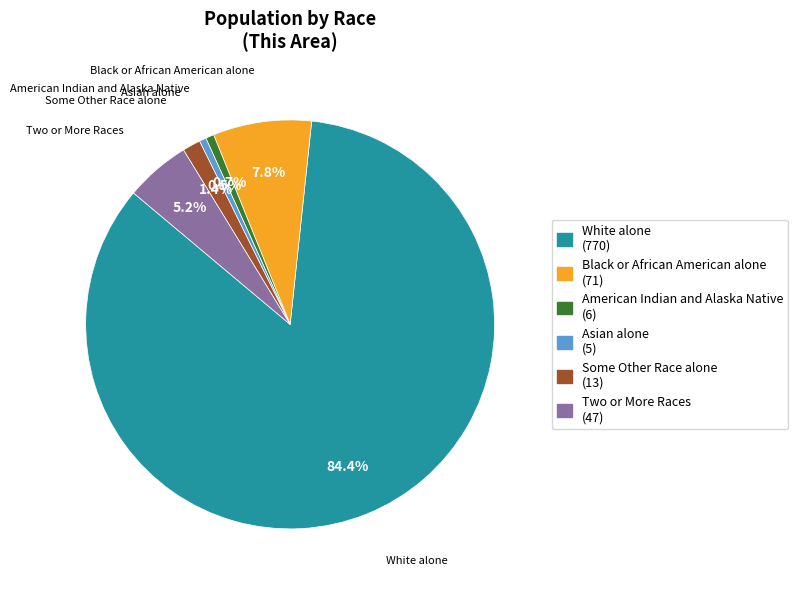

Combined, do Asian alone and Black or African American alone account for over 50%?

No